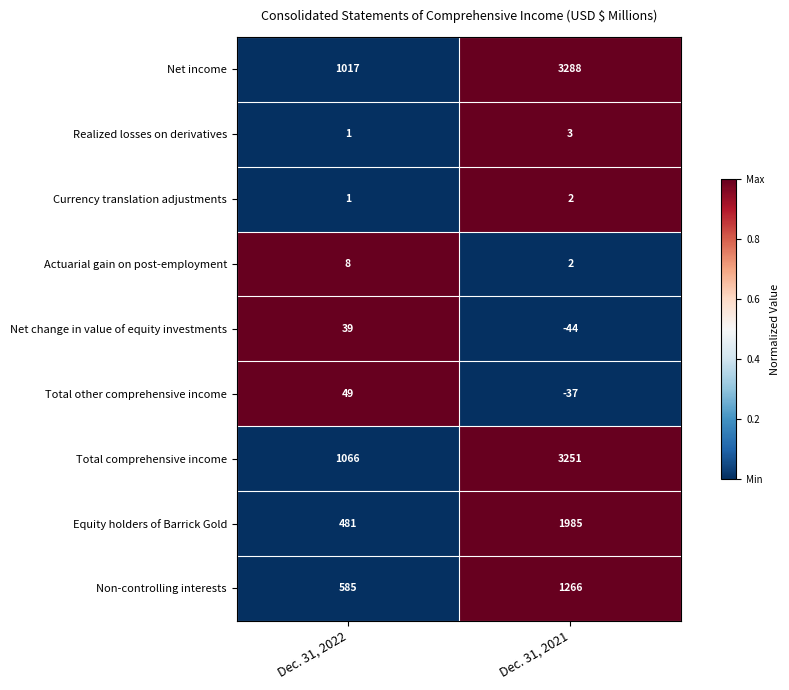

What is the total value across all series at Dec. 31, 2022?

3247